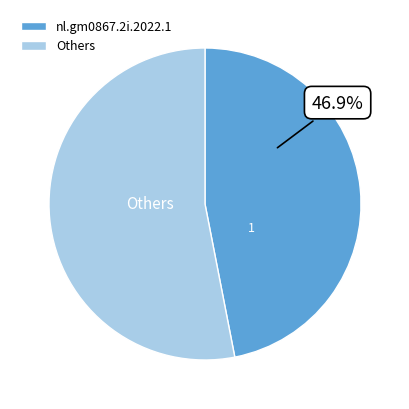

Does nl.gm0867.2i.2022.1 represent more than half of the total?

No